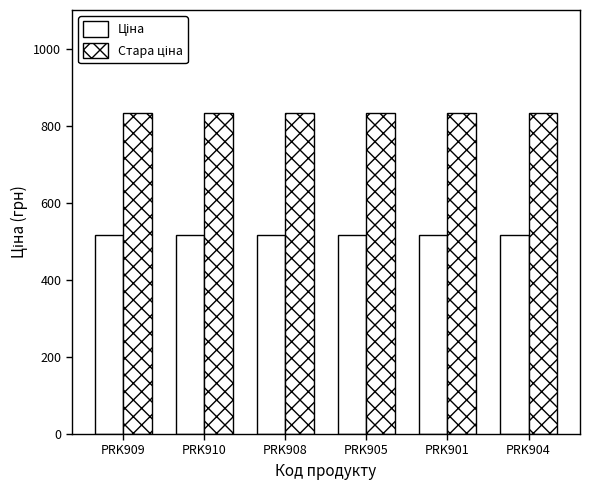

At how many categories does at least one series exceed 633?

6